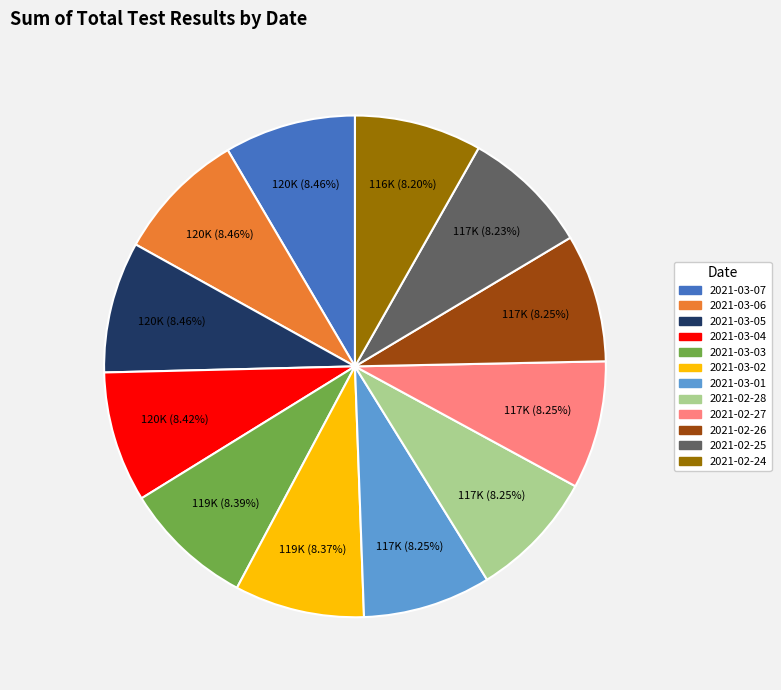

Combined, do 2021-02-24 and 2021-03-06 account for over 50%?

No